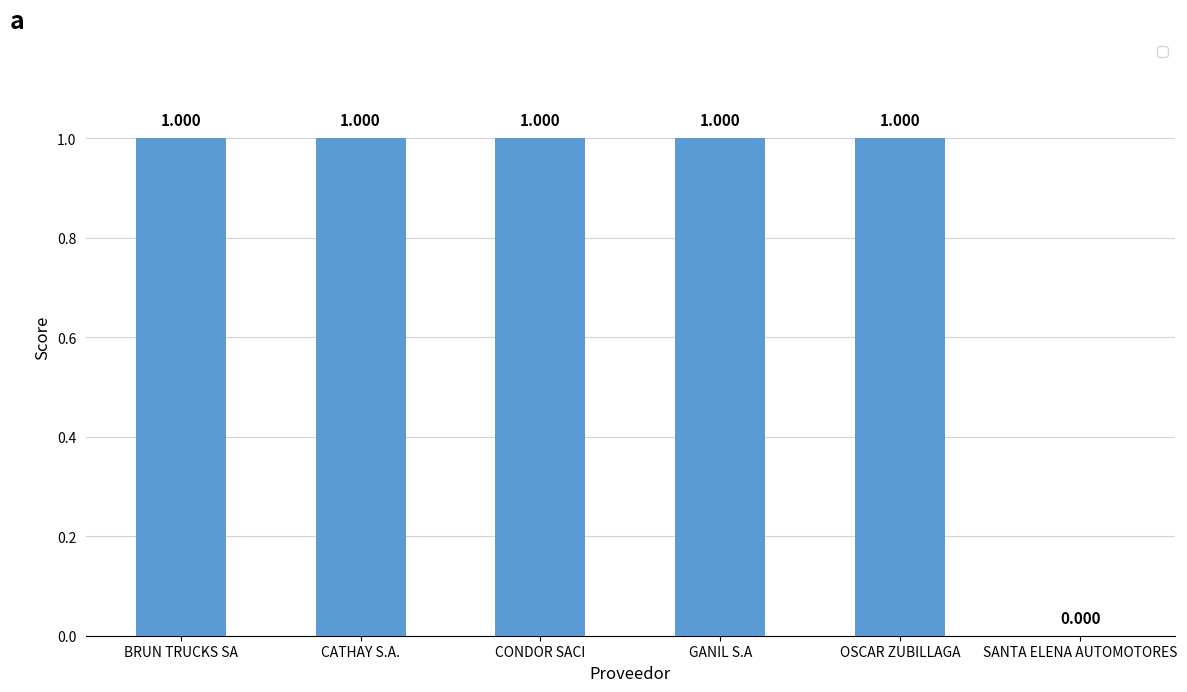

Where is the data nearest to the value 0?

SANTA ELENA AUTOMOTORES